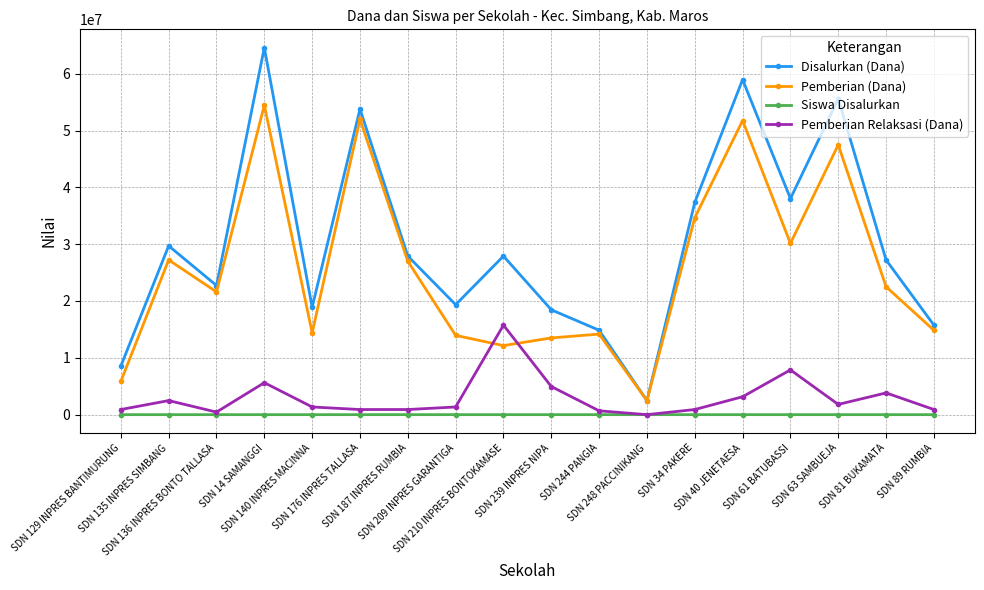

True or false: Pemberian Relaksasi (Dana) has more than 1 points higher than both neighbors.

True